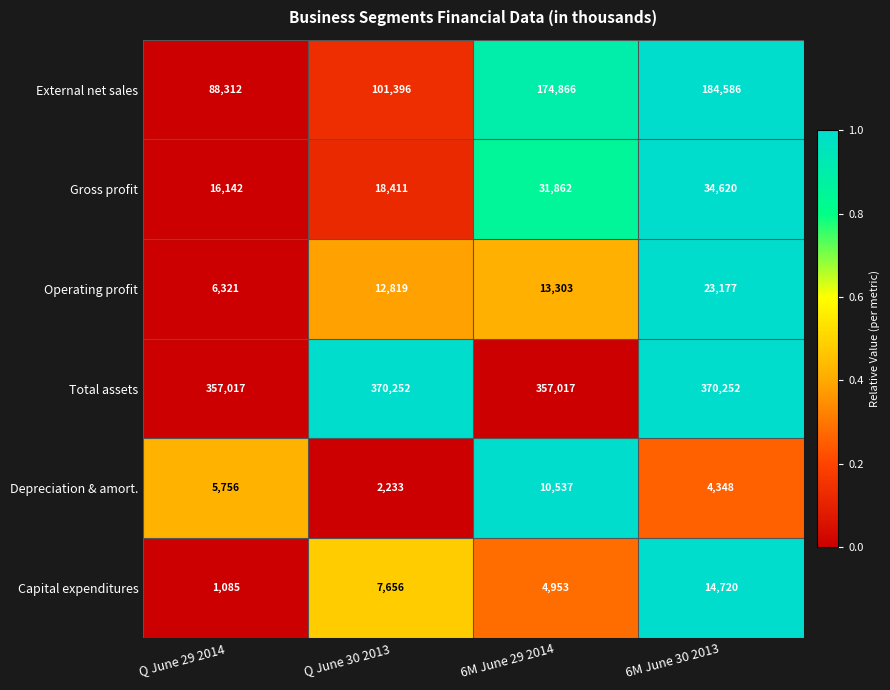

How many categories are shown in the chart?

4